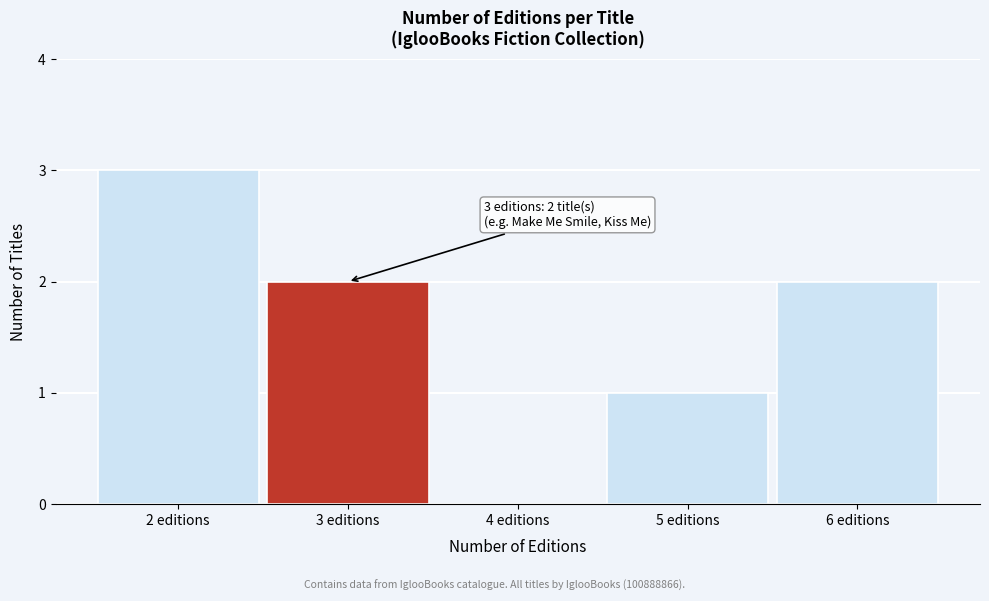

Reading left to right, what are all the values shown in this chart?

2 editions=3	3 editions=2	4 editions=0	5 editions=1	6 editions=2